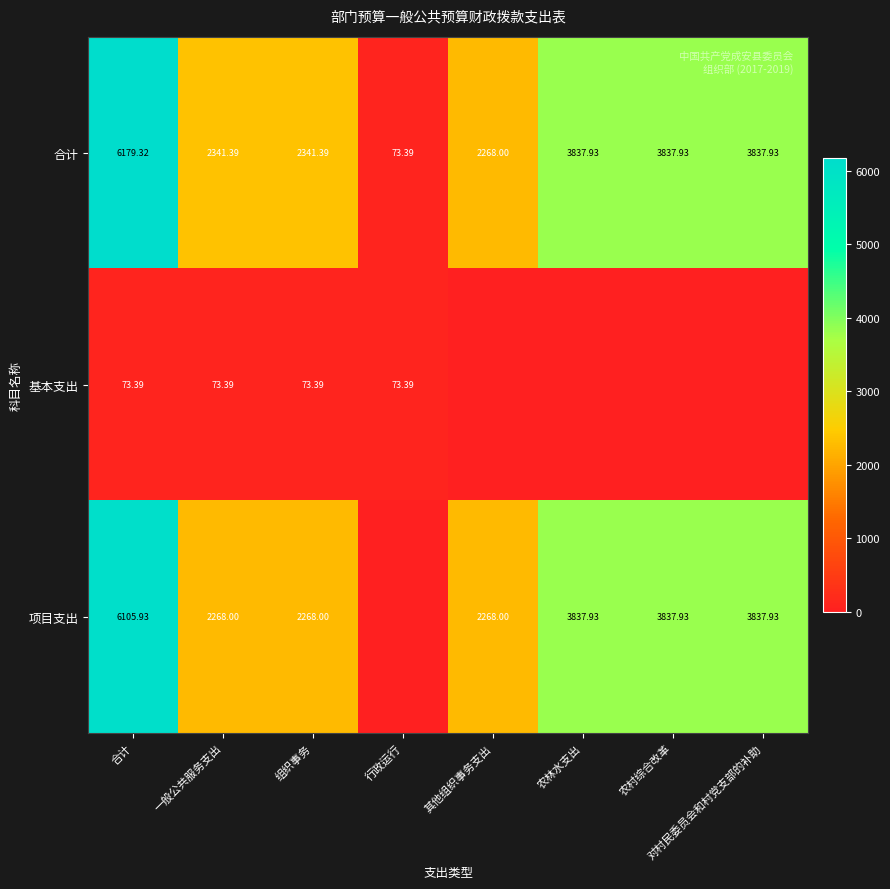

Which category has the lowest value in the 合计 series?

行政运行